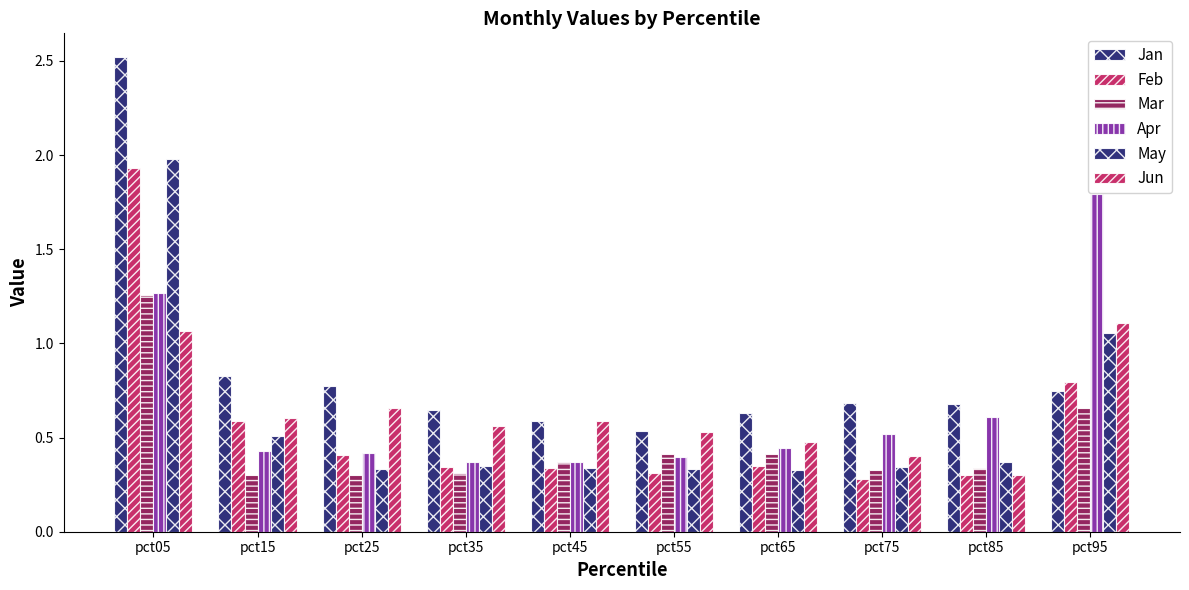

Between pct25 and pct45, which series saw the biggest shift?

Jan